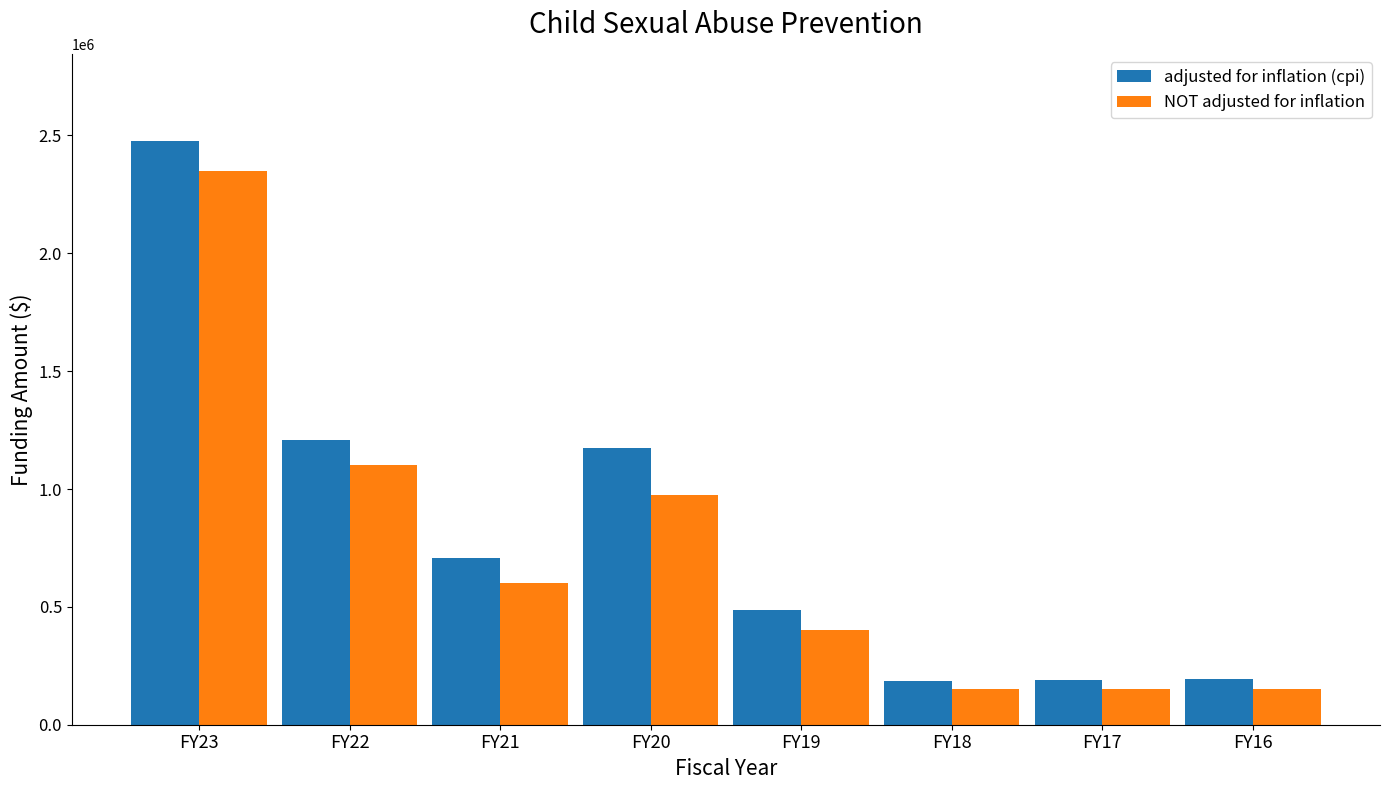

At how many categories does at least one series exceed 1320715?

1